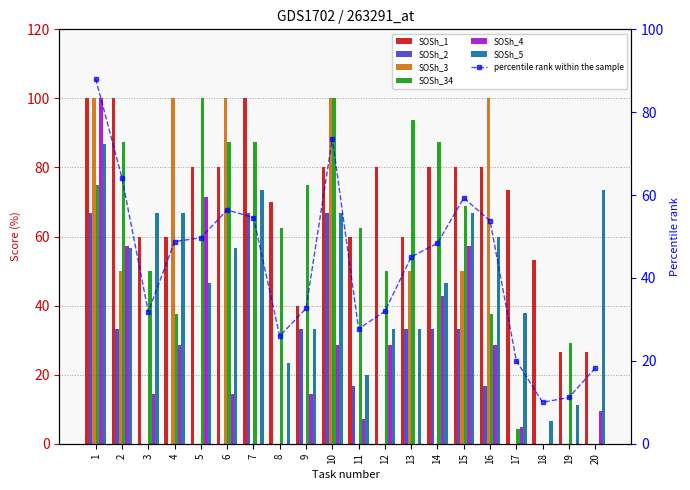

At which category does the chart reach its minimum across all series?

3